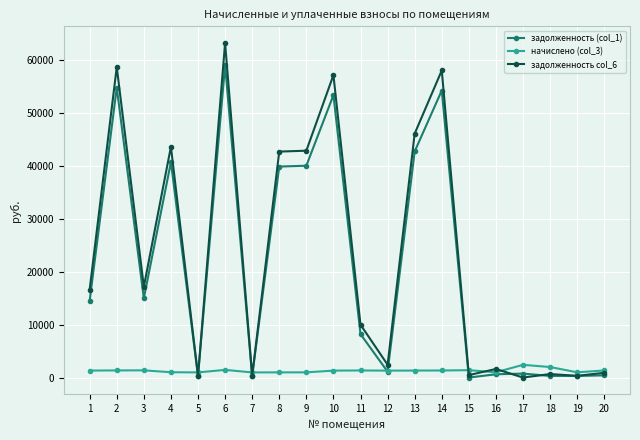

Rank the series by their maximum value, from highest to lowest.

задолженность col_6, задолженность (col_1), начислено (col_3)